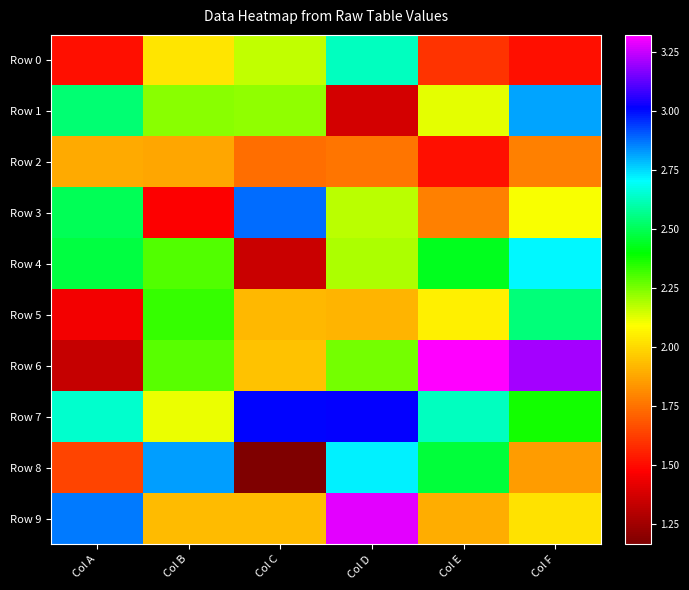

At how many categories does at least one series exceed 3?

4